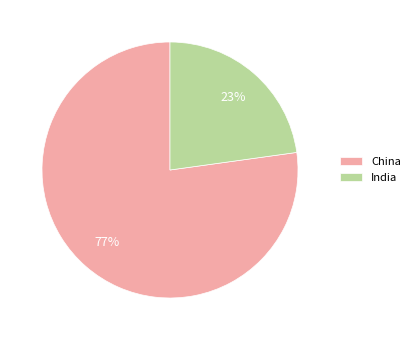

Approximately how many times larger is the value at India compared to China?

0.3